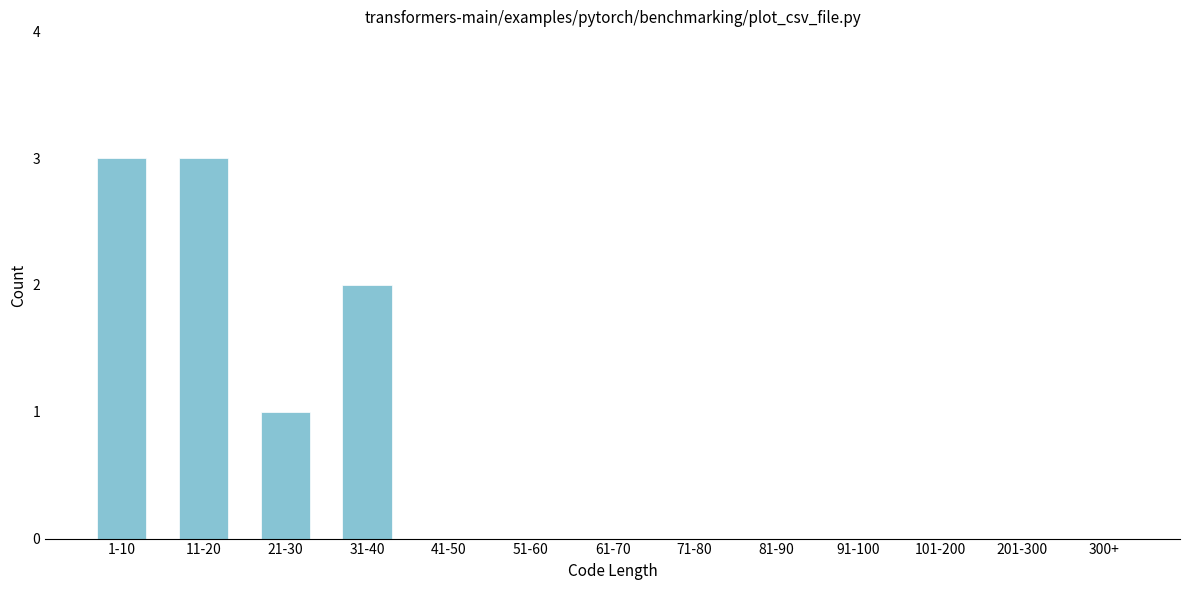

Reading left to right, extract all data points from this chart.

1-10=3	11-20=3	21-30=1	31-40=2	41-50=0	51-60=0	61-70=0	71-80=0	81-90=0	91-100=0	101-200=0	201-300=0	300+=0